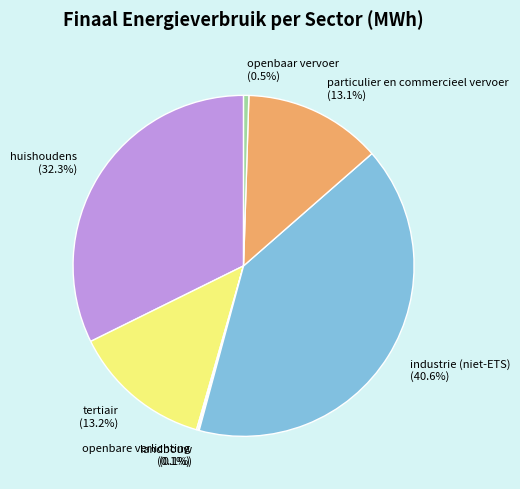

Is it true that particulier en commercieel vervoer is 13% of the pie?

True